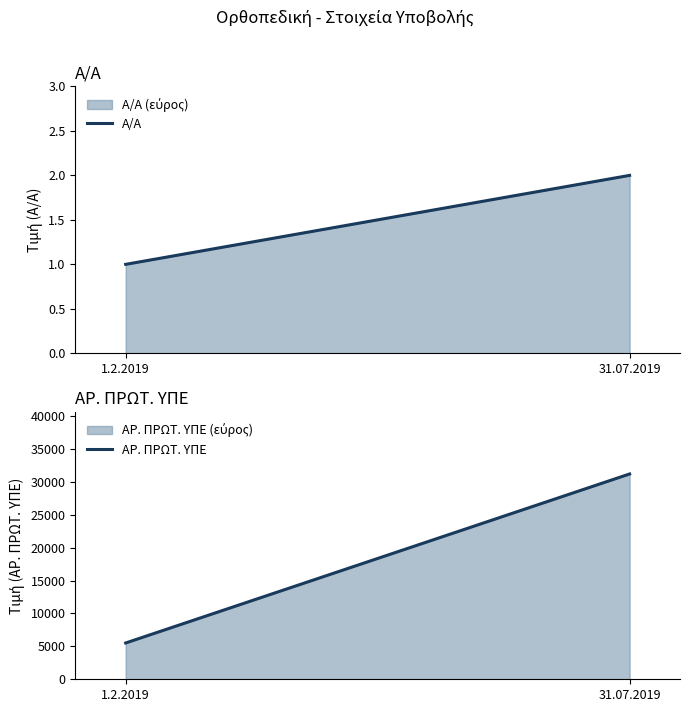

At which category is the sum across all series the highest?

31.07.2019